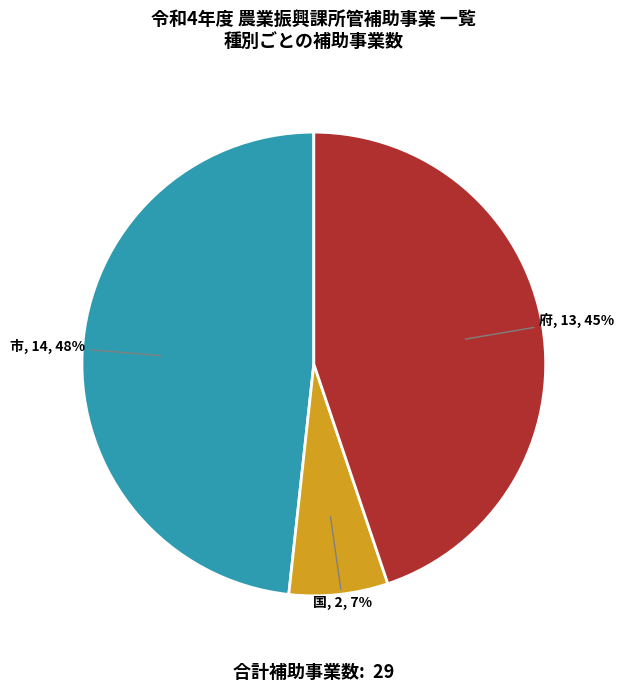

Is it true that 府 is 56% of the pie?

False